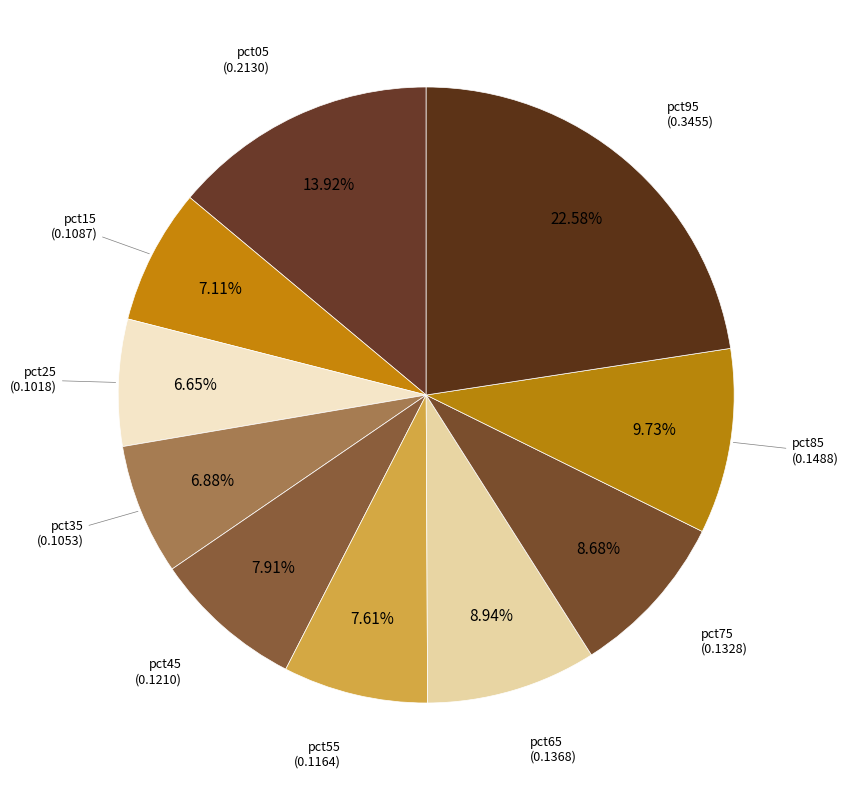

Rank the categories by value from lowest to highest.

pct25, pct35, pct15, pct55, pct45, pct75, pct65, pct85, pct05, pct95